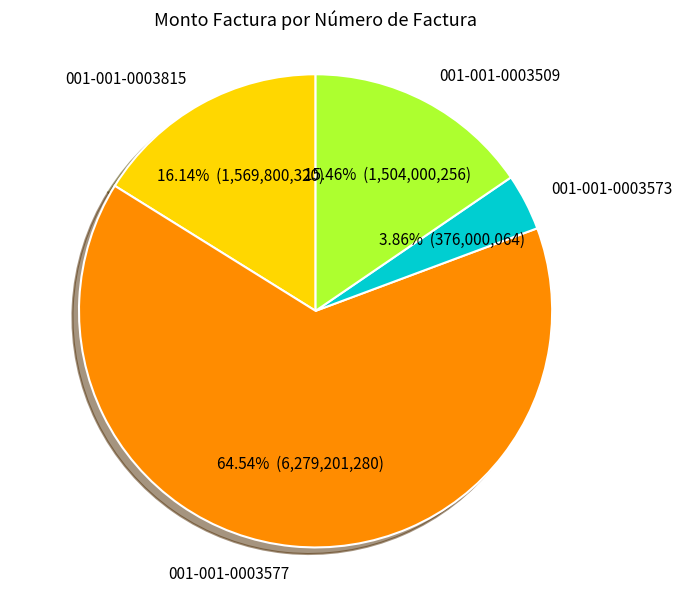

Which has a higher value, 001-001-0003573 or 001-001-0003577?

001-001-0003577